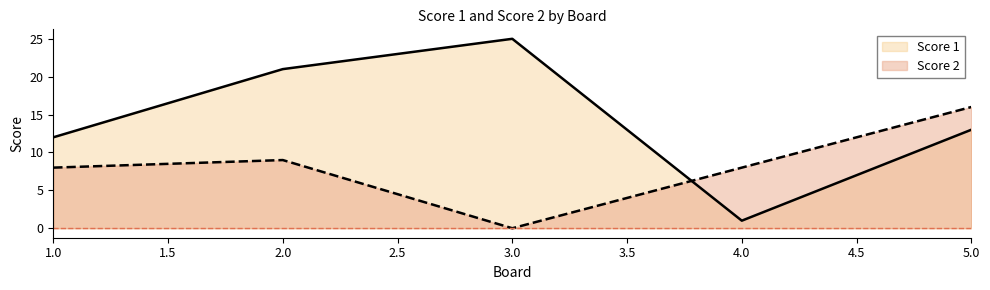

Does the chart display data point markers on the line(s)?

No